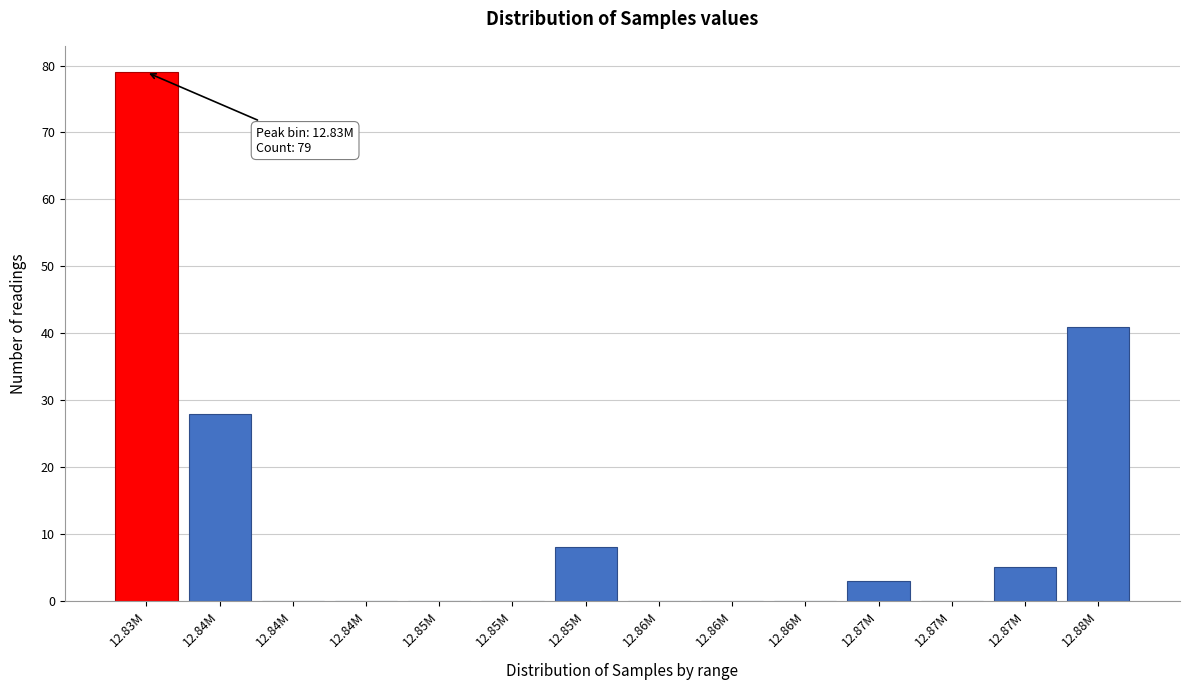

How many distinct data groups are displayed?

1